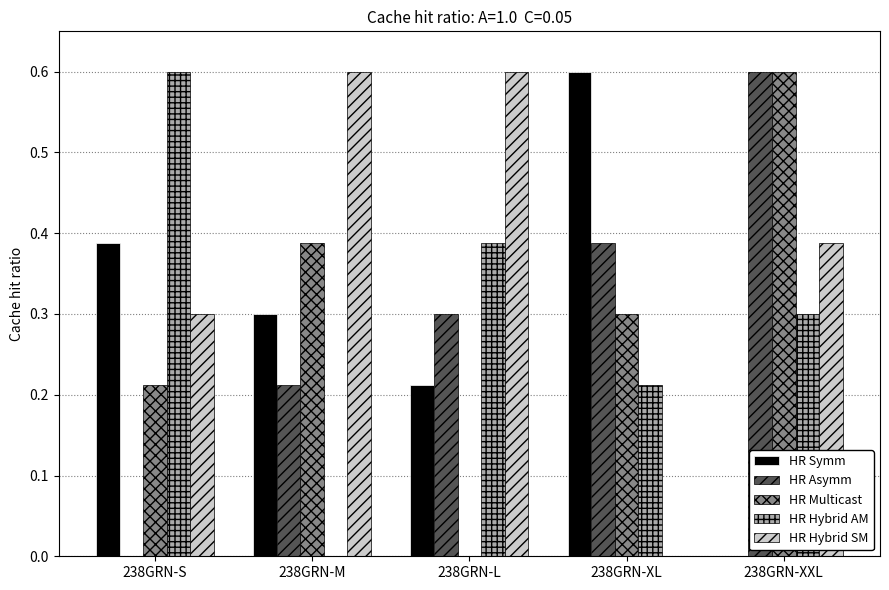

What is the spread (max minus min) of values at 238GRN-XXL?

0.6